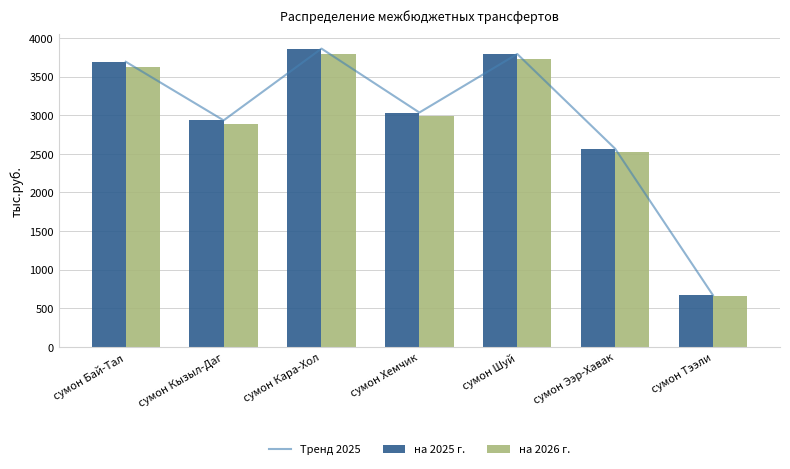

What is the spread (max minus min) of values at сумон Кара-Хол?

65.1